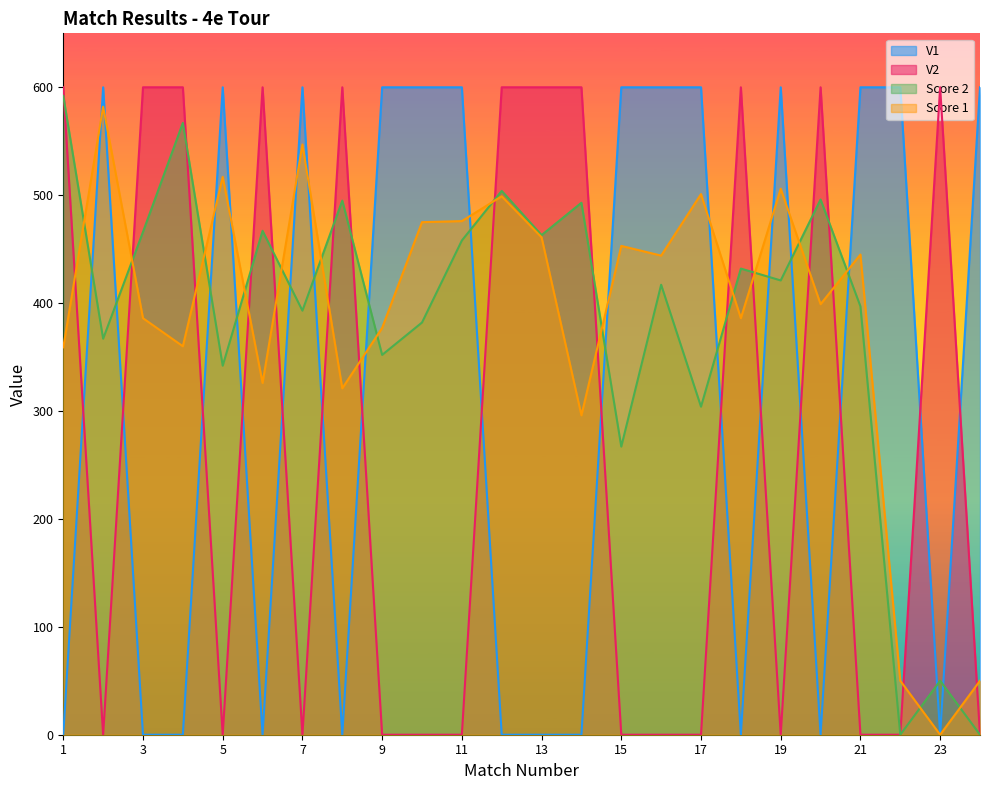

Which series ends up on top after the final intersection of V1 and V2?

V1